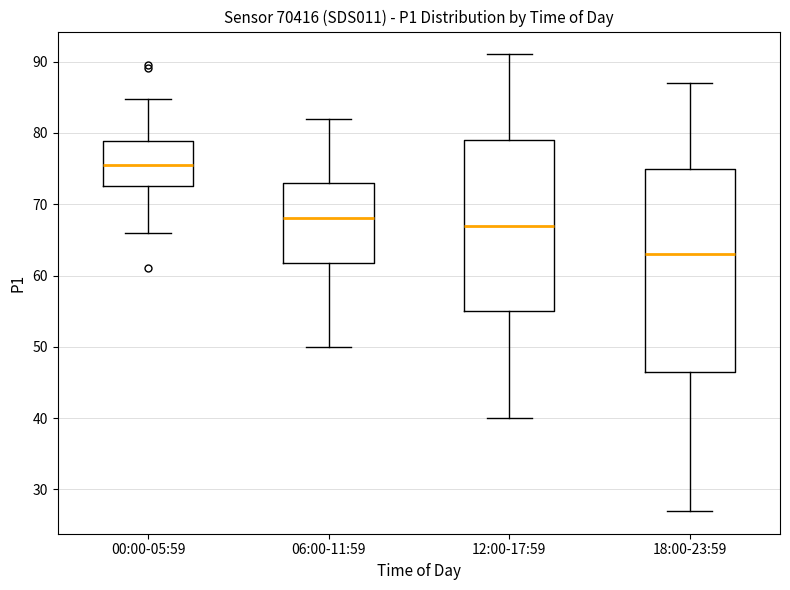

Which box is the tallest, from its lower edge to its upper edge?

18:00-23:59